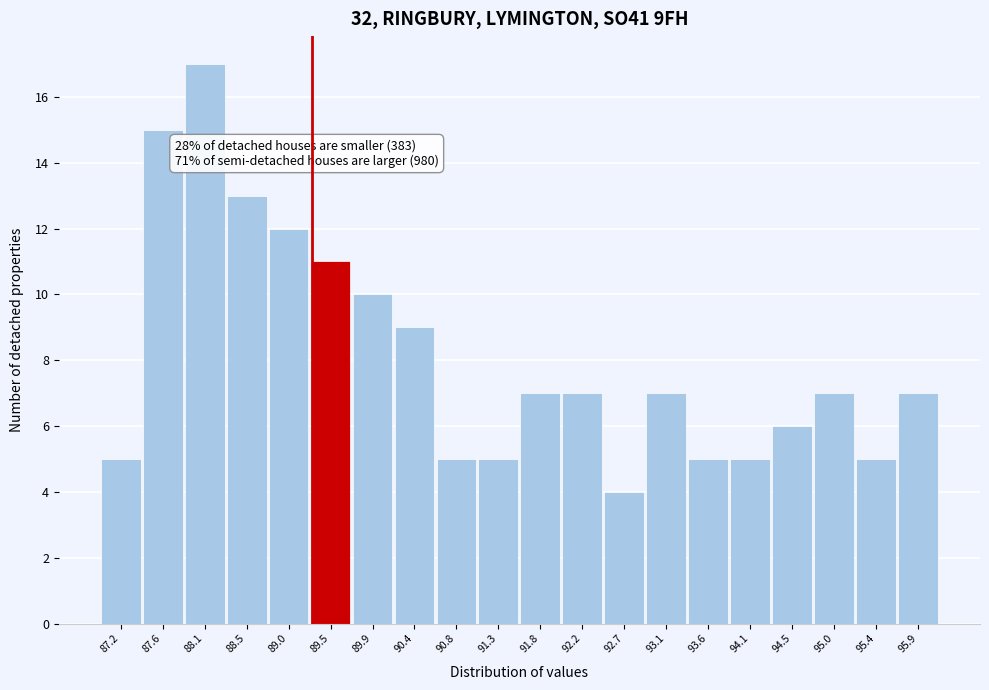

Reading left to right, extract all data points from this chart.

87.2=5	87.6=15	88.1=17	88.5=13	89.0=12	89.5=11	89.9=10	90.4=9	90.8=5	91.3=5	91.8=7	92.2=7	92.7=4	93.1=7	93.6=5	94.1=5	94.5=6	95.0=7	95.4=5	95.9=7